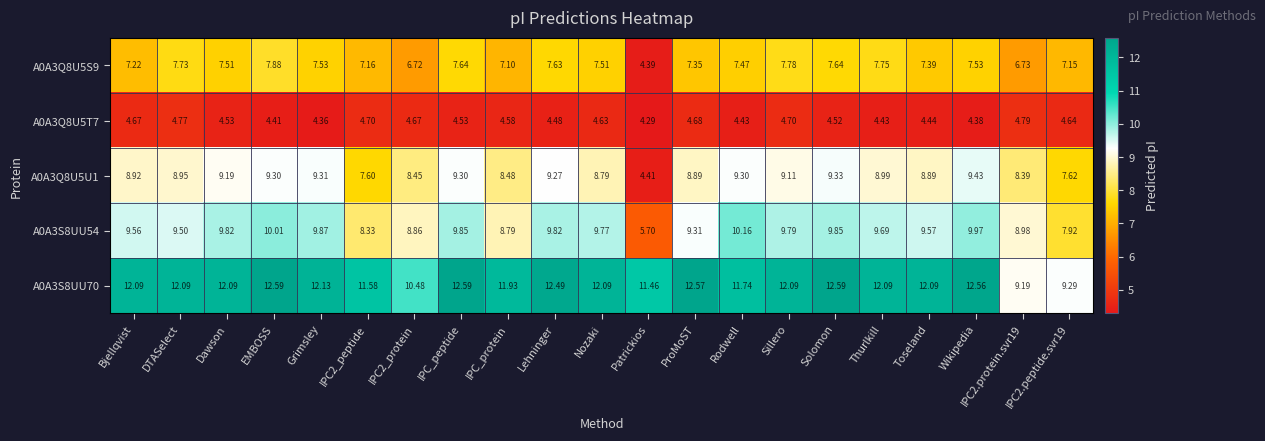

At which label is A0A3Q8U5U1 closest to 6?

Patrickios